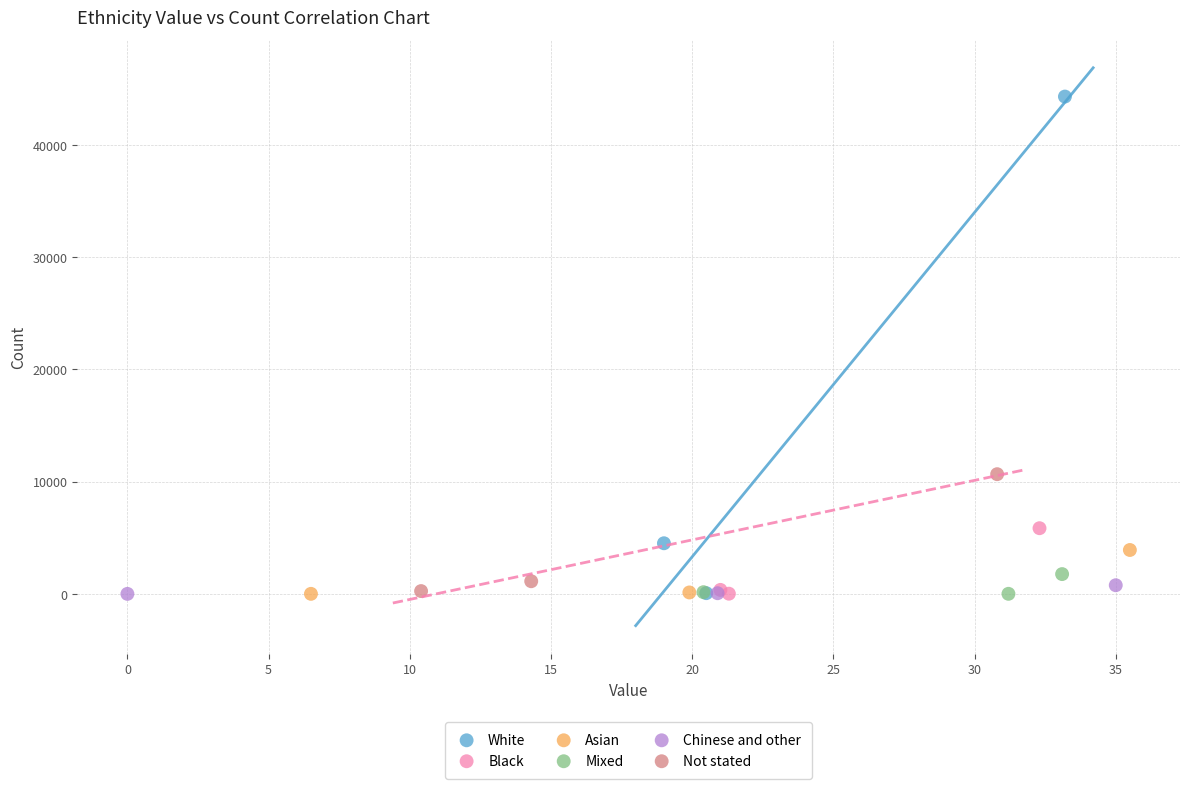

What are all the series names shown in the legend?

White, Black, Asian, Mixed, Chinese and other, Not stated